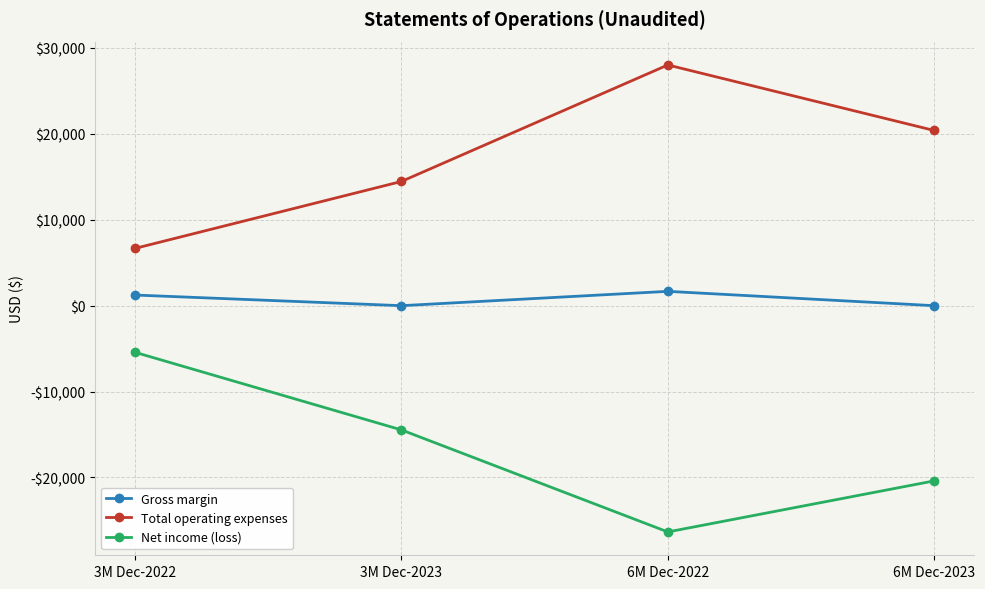

Rank the series by their maximum value, from lowest to highest.

Net income (loss), Gross margin, Total operating expenses